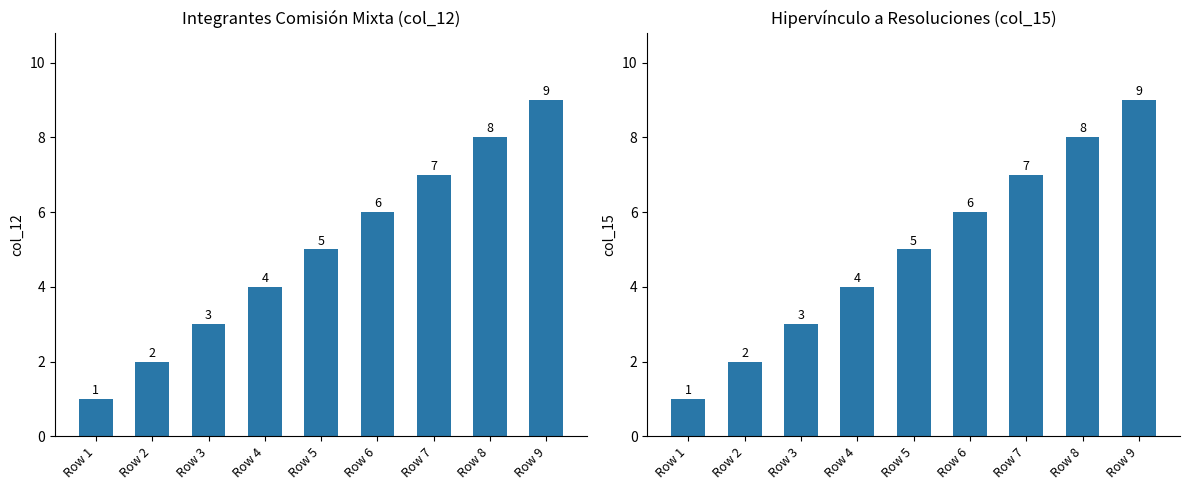

What is the value of the col_15 bar at the 9th from the left?

9